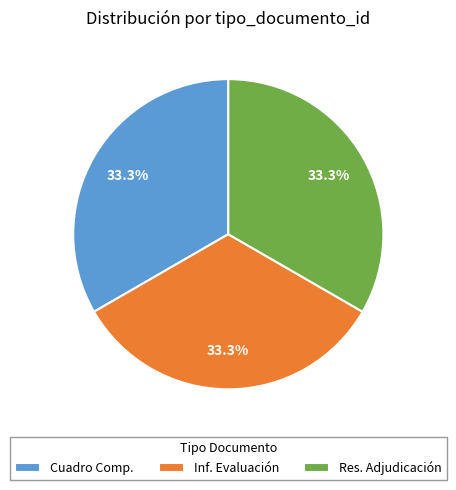

What is the total percentage of Inf. Evaluación and Res. Adjudicación?

66.7%